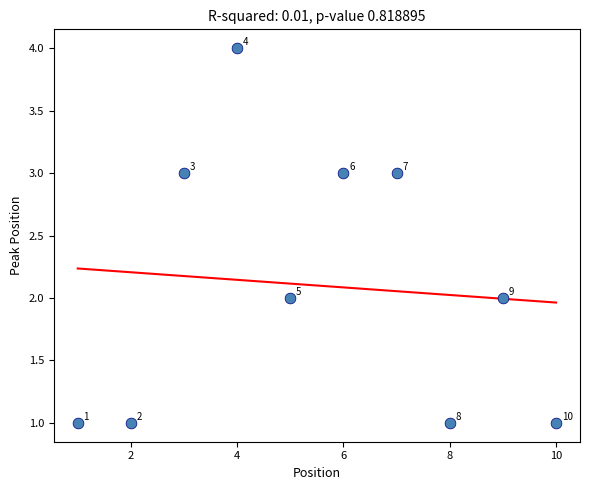

What is the range of X values (max minus min)?

9